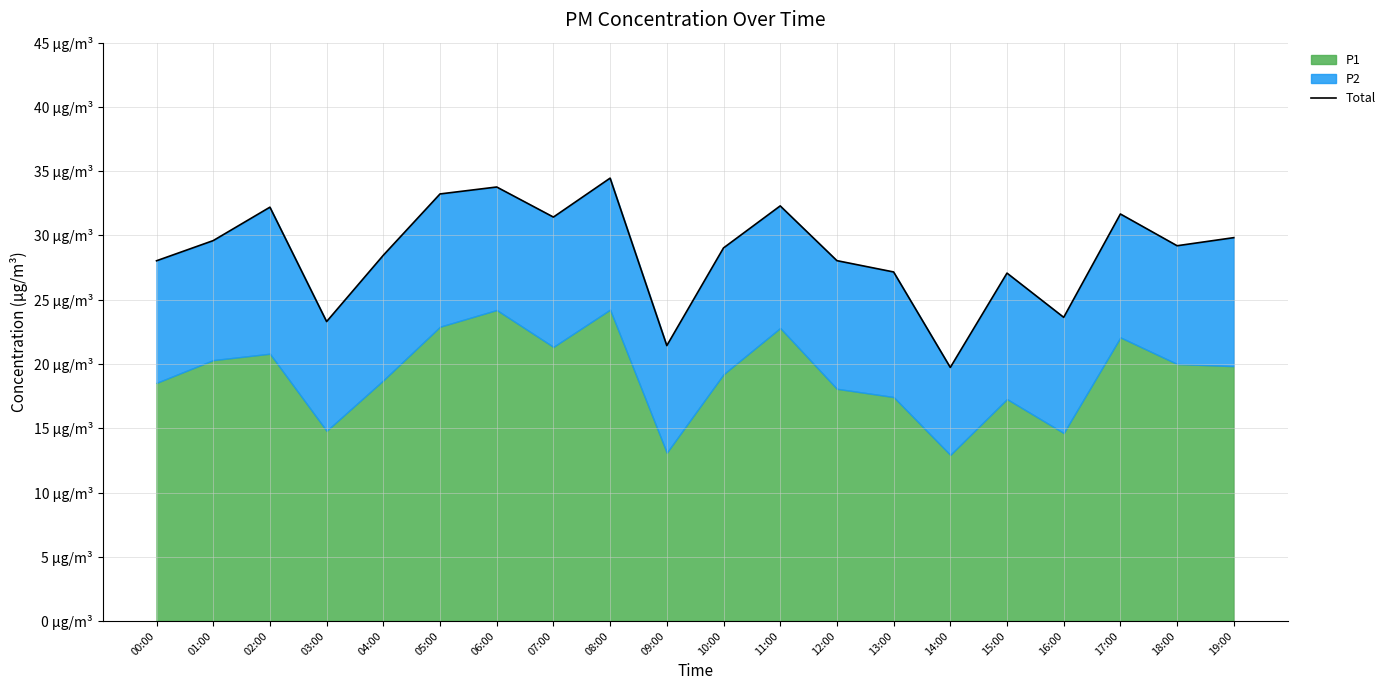

At which label does the data first exceed 29?

01:00